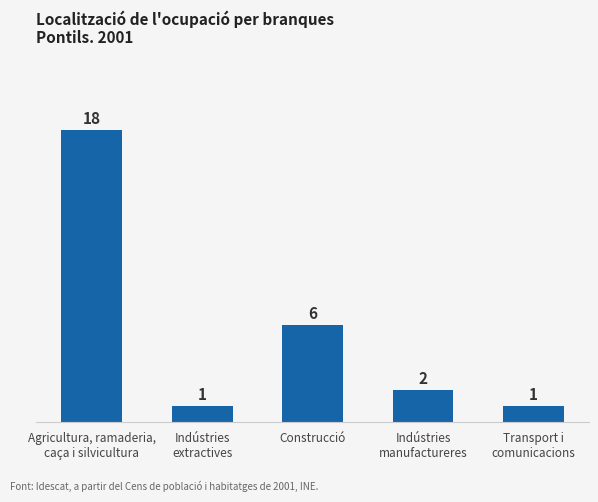

What value does the data have at Construcció, to the nearest 5?

5